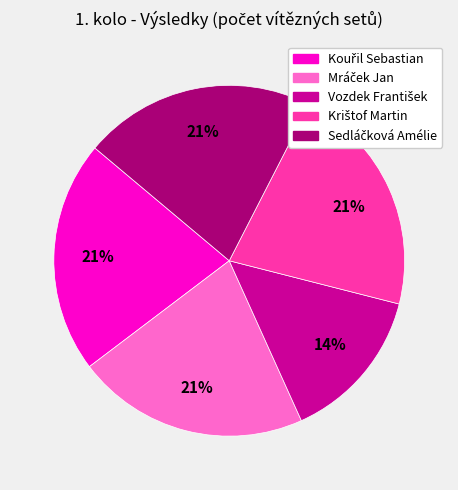

How many slices are in this pie chart?

5